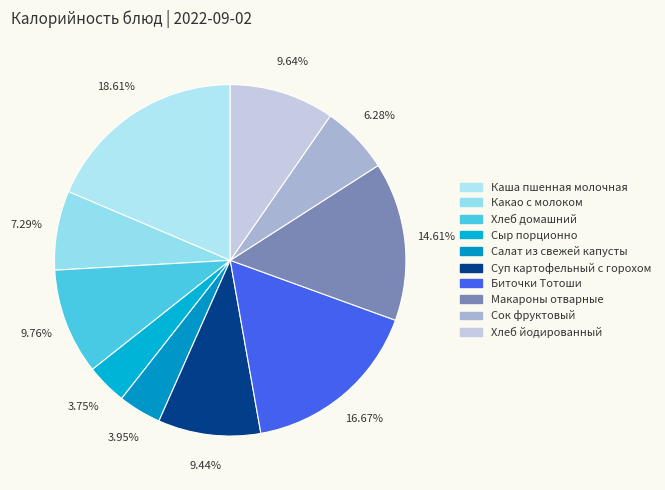

What percentage is the Какао c молоком slice, to the nearest percent?

7%